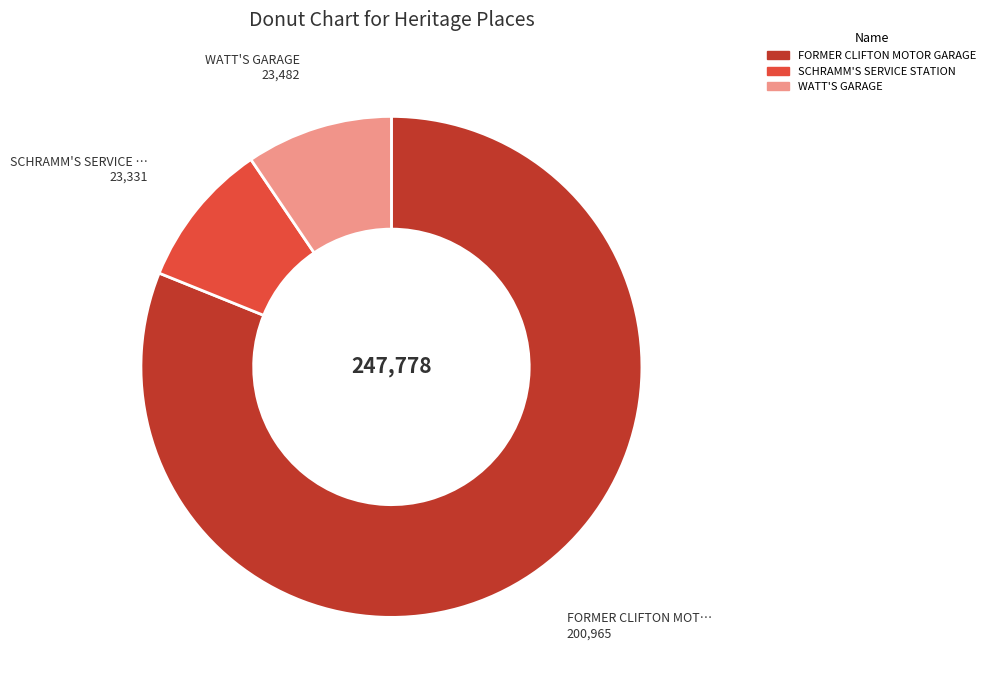

Combined, do FORMER CLIFTON MOTOR GARAGE and SCHRAMM'S SERVICE STATION account for over 50%?

Yes